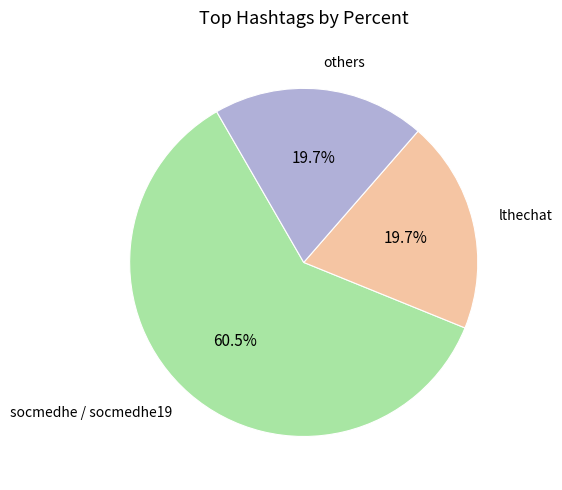

How many slices are in this pie chart?

3